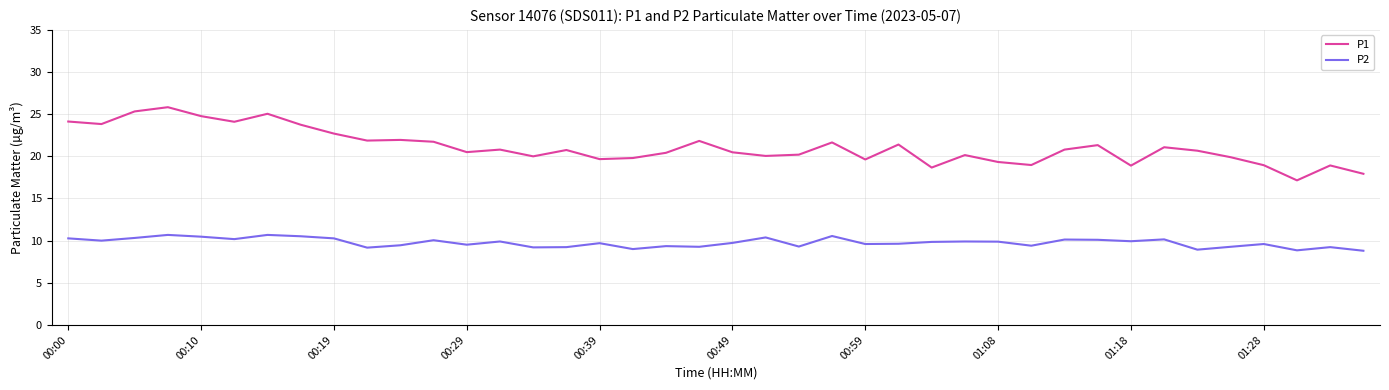

What is the greatest value displayed?

25.8